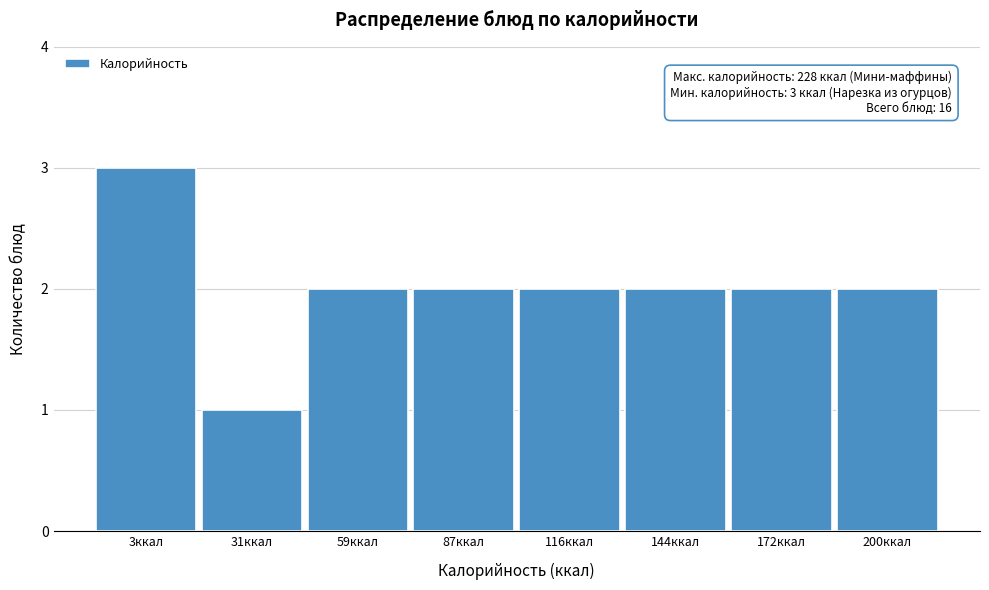

Reading left to right, extract all data points from this chart.

3ккал=3	31ккал=1	59ккал=2	87ккал=2	116ккал=2	144ккал=2	172ккал=2	200ккал=2